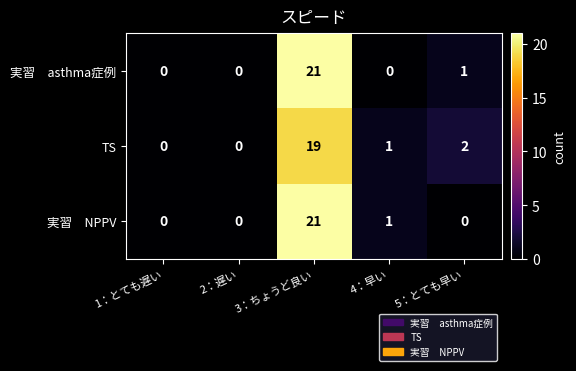

What is the difference between the maximum and minimum values in the TS series?

19